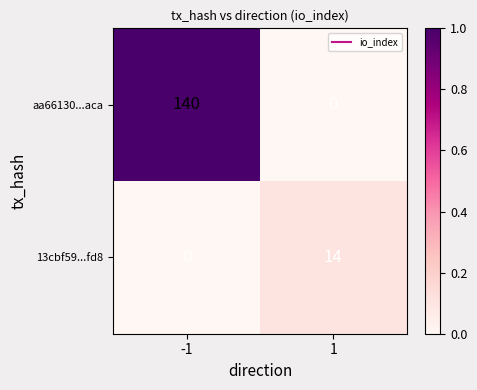

Rank the series by their maximum value, from highest to lowest.

aa66130...aca, 13cbf59...fd8